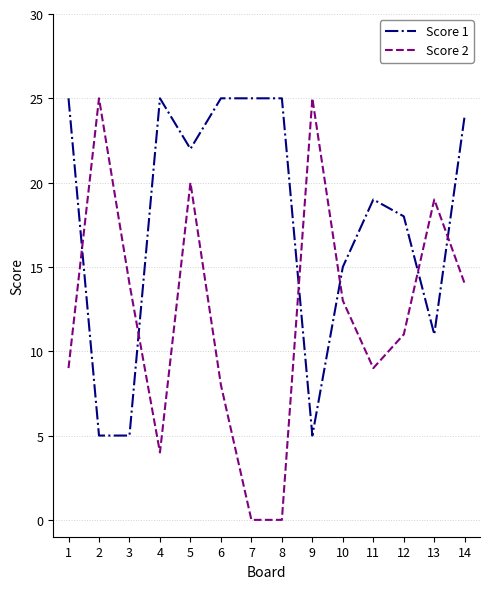

How many times do Score 2 and Score 1 cross each other?

6